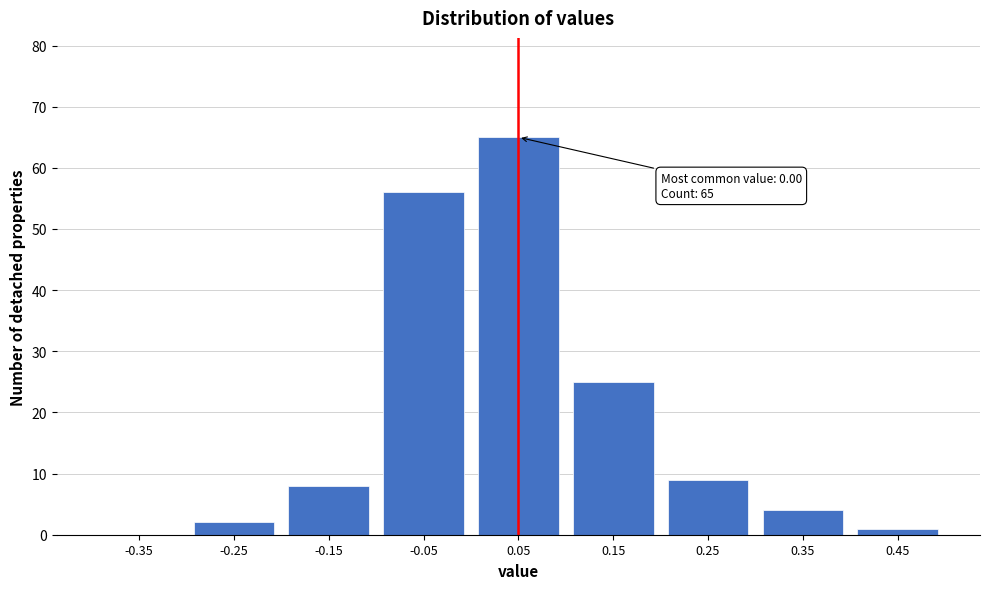

Reading left to right, extract all data points from this chart.

-0.35=0	-0.25=2	-0.15=8	-0.05=56	0.05=65	0.15=25	0.25=9	0.35=4	0.45=1